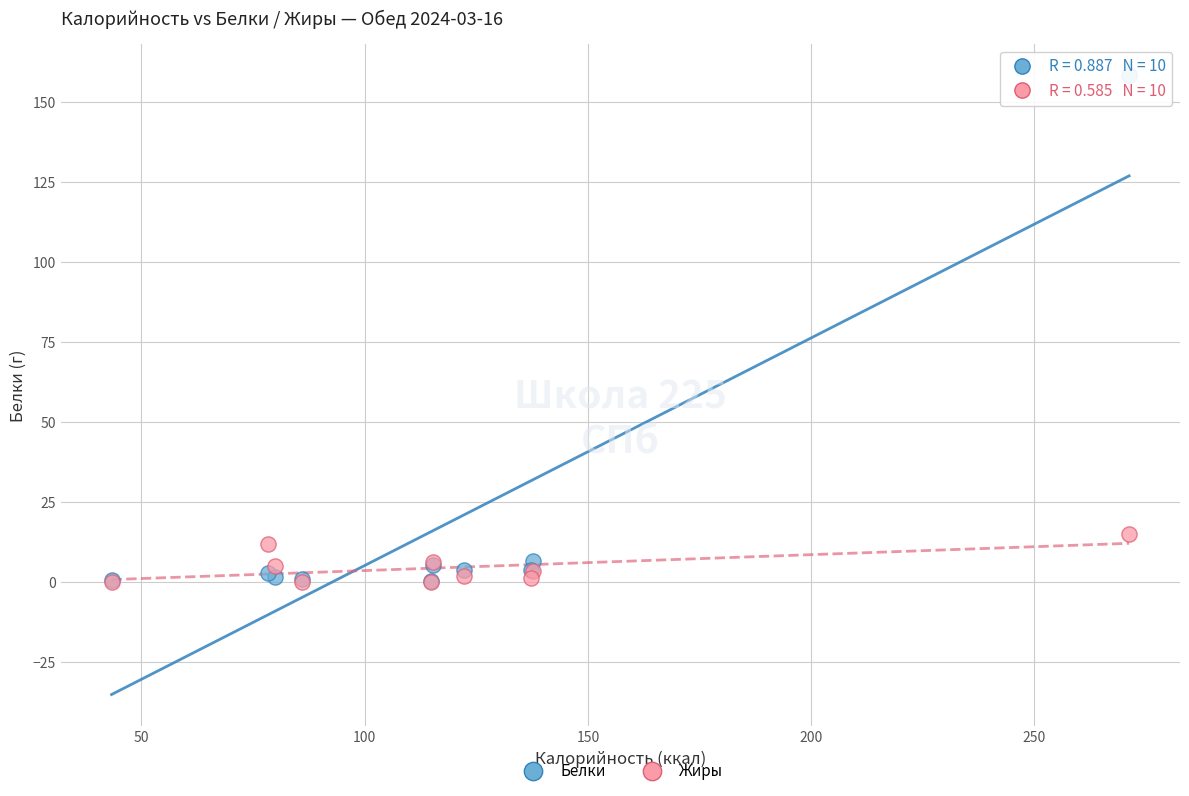

What are all the series names shown in the legend?

Белки, Жиры